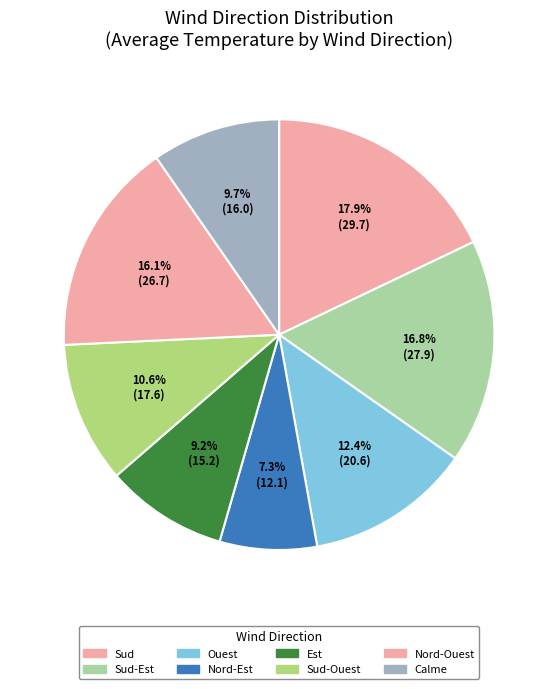

Does Sud account for over 50% of the chart?

No